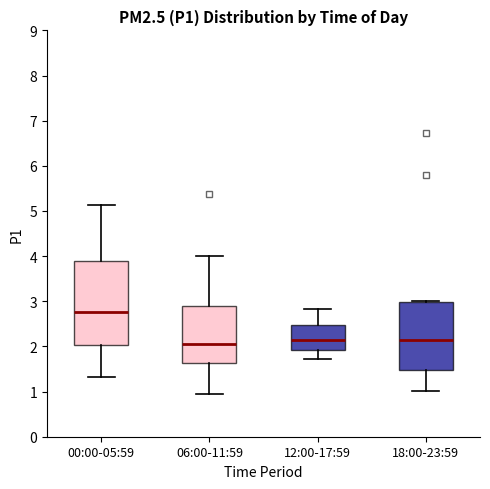

Reading left to right, read every box against the y-axis: the position of its median line, the range the box covers, and the ends of its whiskers. The values are not printed on the chart, so give them approximately, as read against the axis.

00:00-05:59: median 2.8, box 2.0 to 3.9, whiskers 1.3 to 5.1
06:00-11:59: median 2.1, box 1.6 to 2.9, whiskers 1.0 to 4.0
12:00-17:59: median 2.2, box 1.9 to 2.5, whiskers 1.7 to 2.8
18:00-23:59: median 2.1, box 1.5 to 3.0, whiskers 1.0 to 3.0